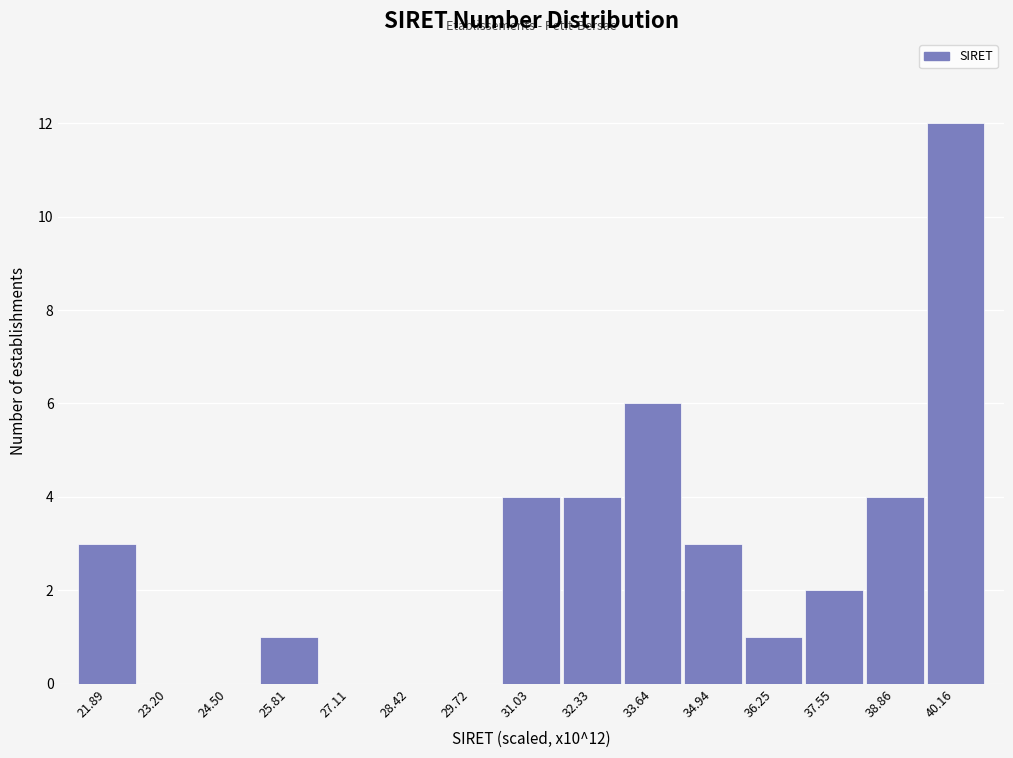

Which range on the x-axis has the tallest bar?

39.6 to 40.8